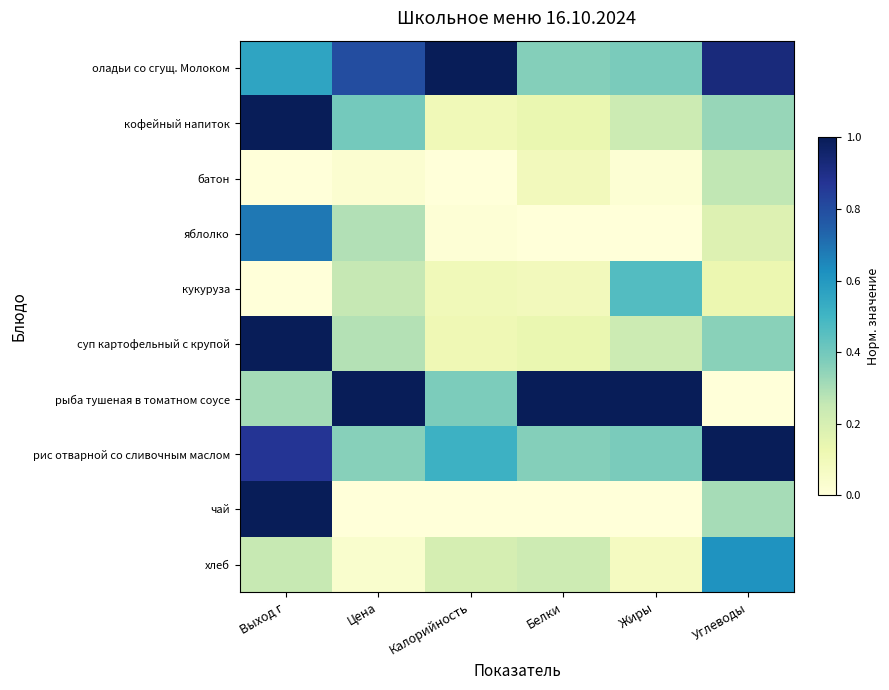

Reading left to right, list all the values displayed in this chart.

оладьи со сгущ. Молоком: Выход г=0.6	Цена=0.8	Калорийность=1.0	Белки=0.4	Жиры=0.4	Углеводы=0.9
кофейный напиток: Выход г=1.0	Цена=0.4	Калорийность=0.1	Белки=0.1	Жиры=0.2	Углеводы=0.3
батон: Выход г=0.0	Цена=0.0	Калорийность=0.0	Белки=0.1	Жиры=0.0	Углеводы=0.3
яблолко: Выход г=0.7	Цена=0.3	Калорийность=0.0	Белки=0.0	Жиры=0.0	Углеводы=0.2
кукуруза: Выход г=0.0	Цена=0.3	Калорийность=0.1	Белки=0.1	Жиры=0.5	Углеводы=0.1
суп картофельный с крупой: Выход г=1.0	Цена=0.3	Калорийность=0.1	Белки=0.1	Жиры=0.2	Углеводы=0.4
рыба тушеная в томатном соусе: Выход г=0.3	Цена=1.0	Калорийность=0.4	Белки=1.0	Жиры=1.0	Углеводы=0.0
рис отварной со сливочным маслом: Выход г=0.9	Цена=0.4	Калорийность=0.5	Белки=0.4	Жиры=0.4	Углеводы=1.0
чай: Выход г=1.0	Цена=0.0	Калорийность=0.0	Белки=0.0	Жиры=0.0	Углеводы=0.3
хлеб: Выход г=0.2	Цена=0.0	Калорийность=0.2	Белки=0.2	Жиры=0.1	Углеводы=0.6